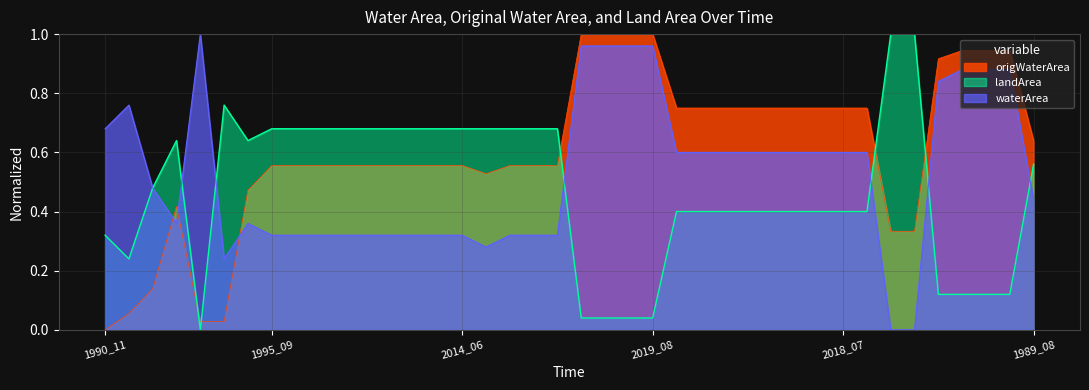

Which series ends up on top after the final intersection of origWaterArea and landArea?

origWaterArea